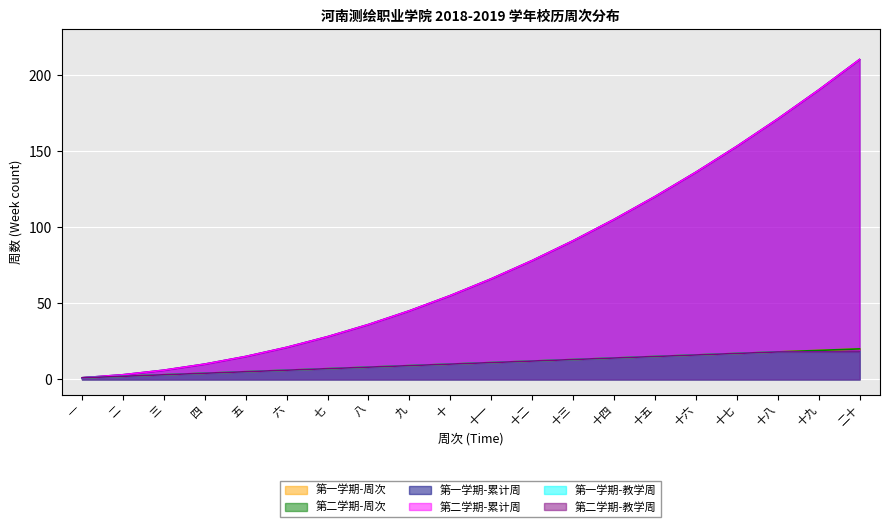

What is the difference between the 第一学期-教学周 values at 十四 and 二十?

4